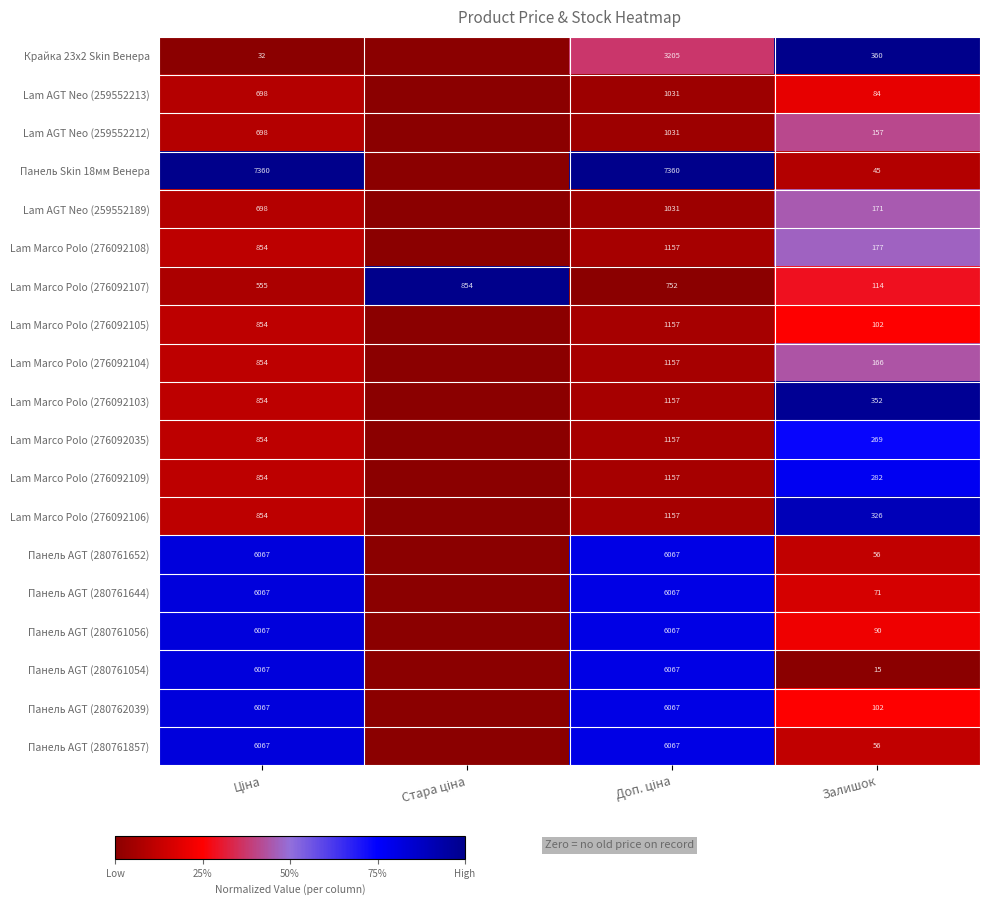

The value of Крайка 23x2 Skin Венера at Залишок is 179. True or false?

False